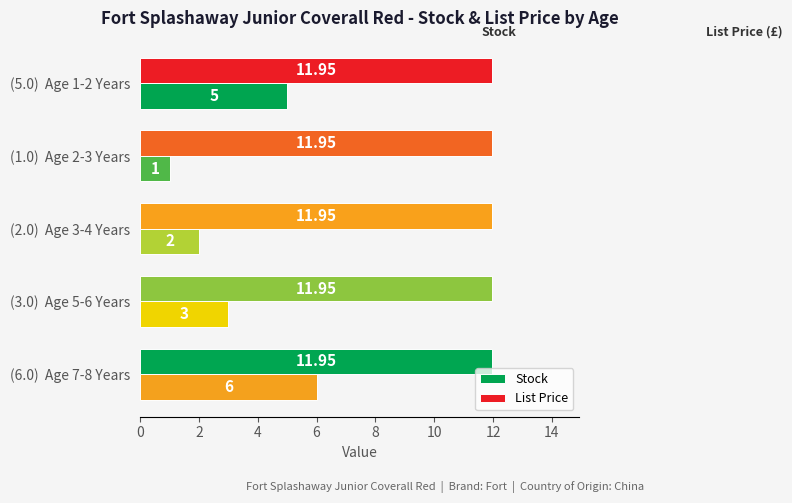

Which series has the widest spread of values?

Stock